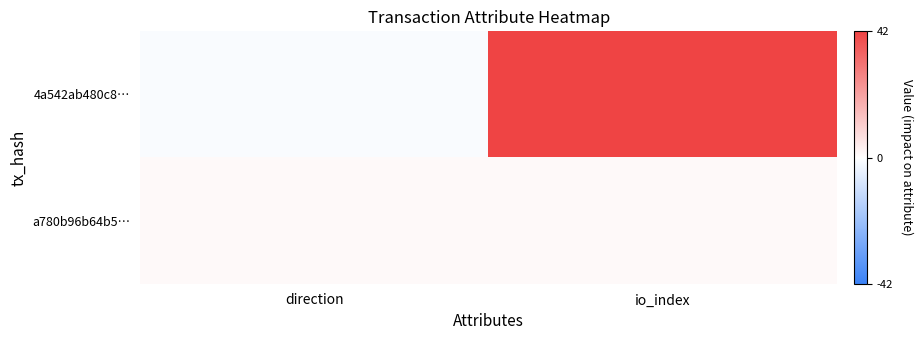

At io_index, list the series in order from smallest to largest.

a780b96b64b5…, 4a542ab480c8…